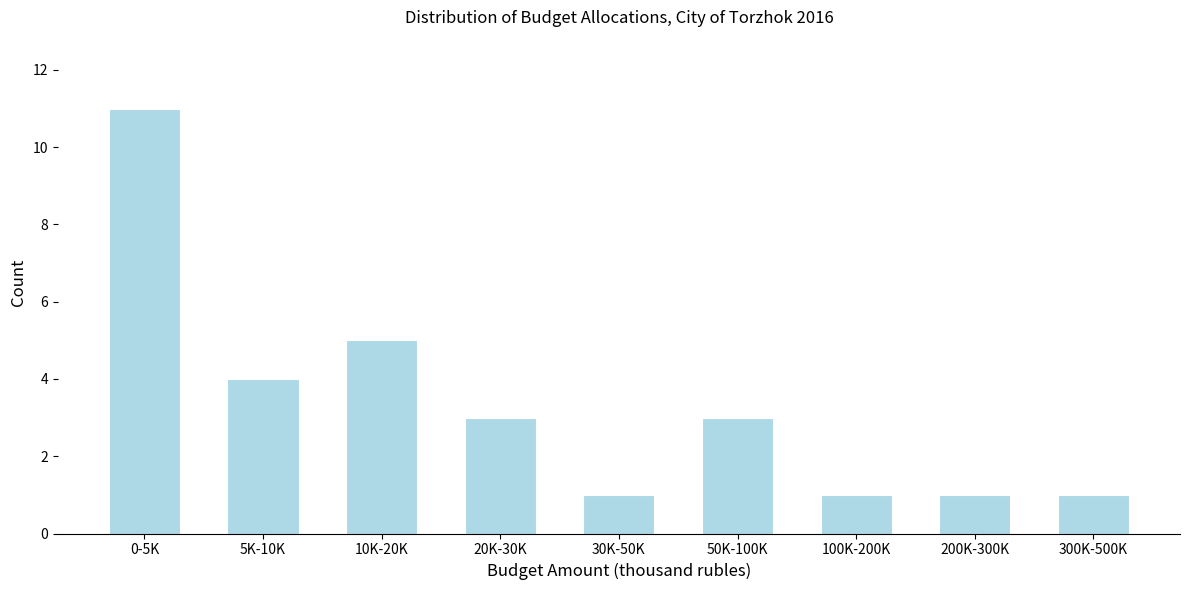

Reading right to left, list all the values displayed in this chart.

1	1	1	3	1	3	5	4	11